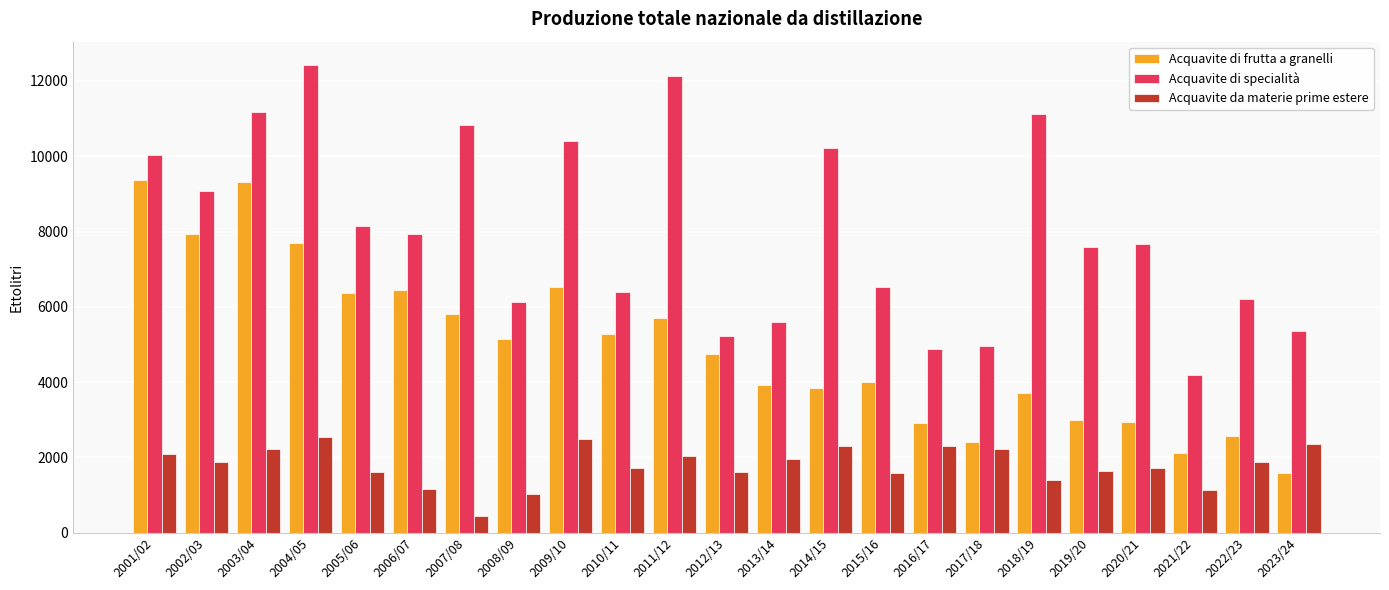

What is the difference between the maximum and minimum values in the Acquavite da materie prime estere series?

2103